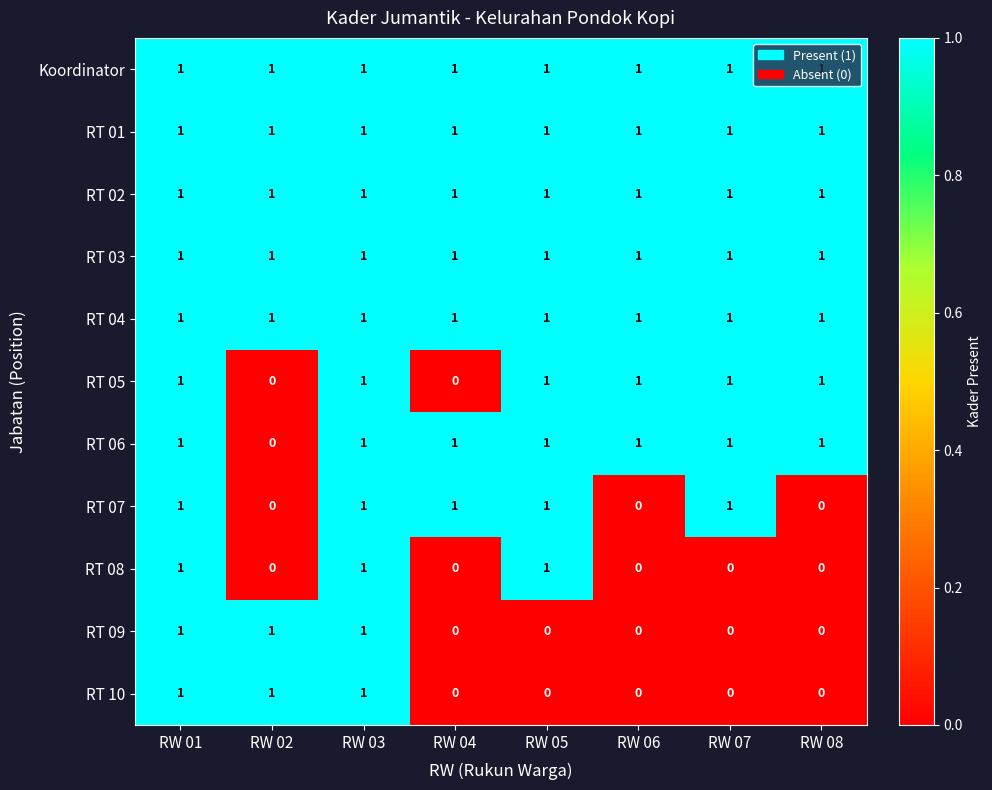

Is it true that RT 06 equals 2 at RW 04?

False